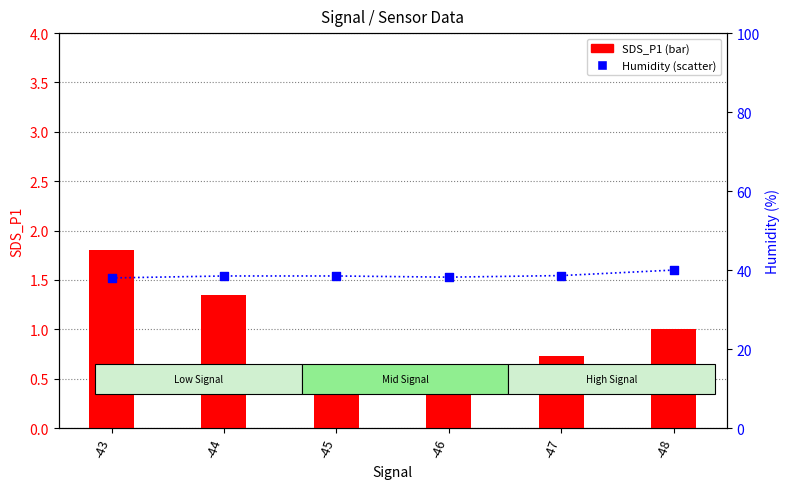

Which series contains the lowest Y value?

SDS_P1